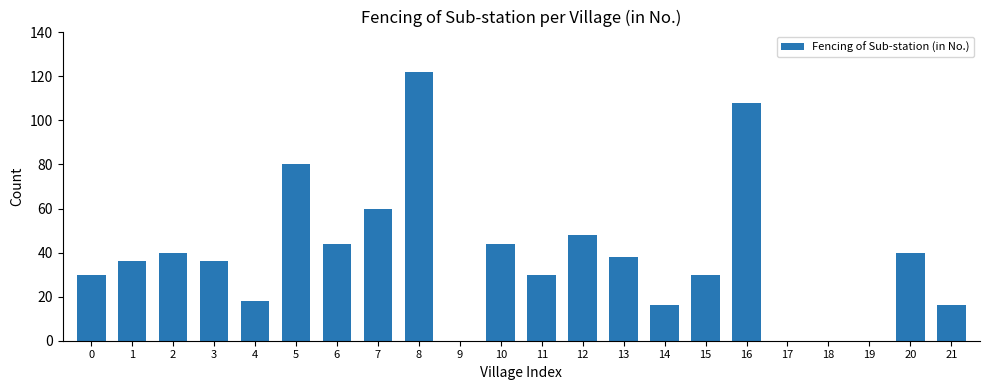

Read the value at 7.

60